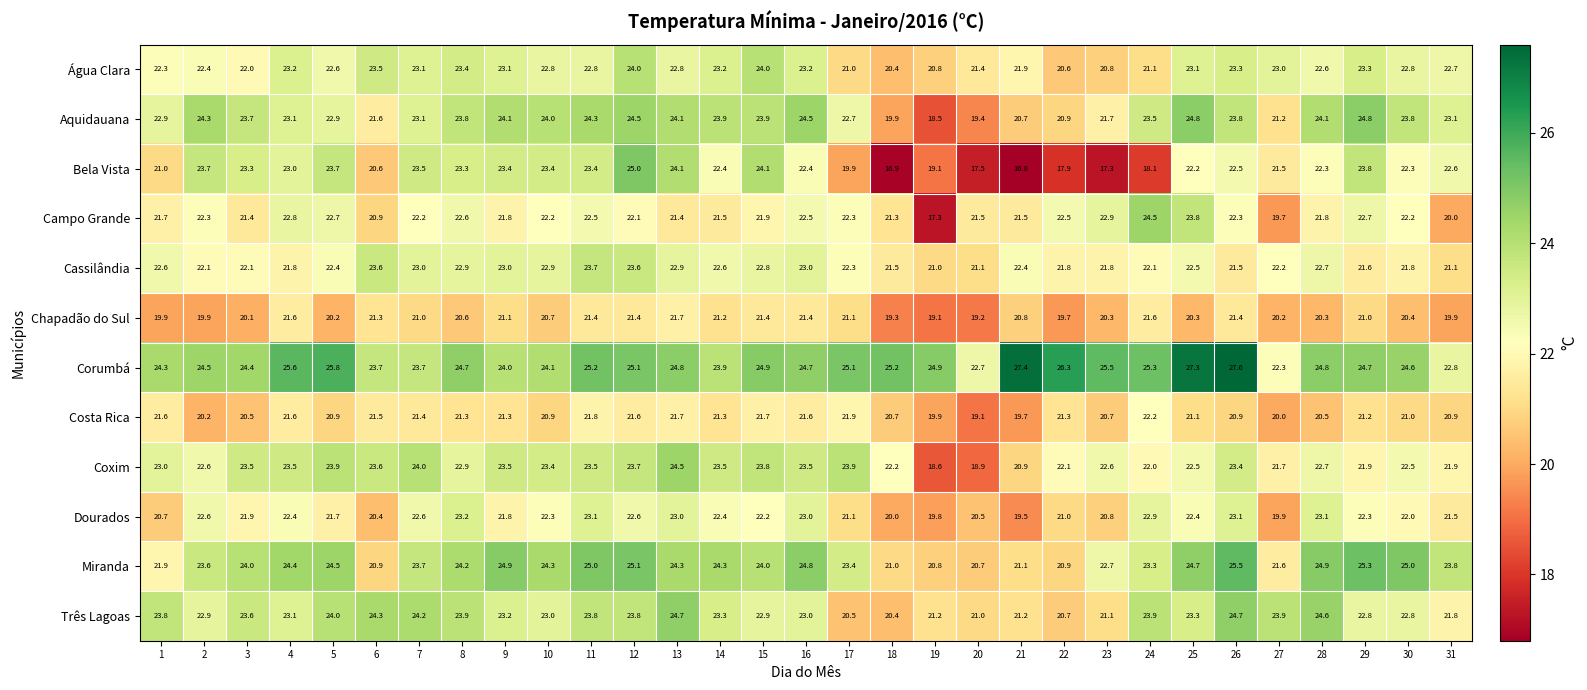

The value of Bela Vista at 22 is 17.9. True or false?

True